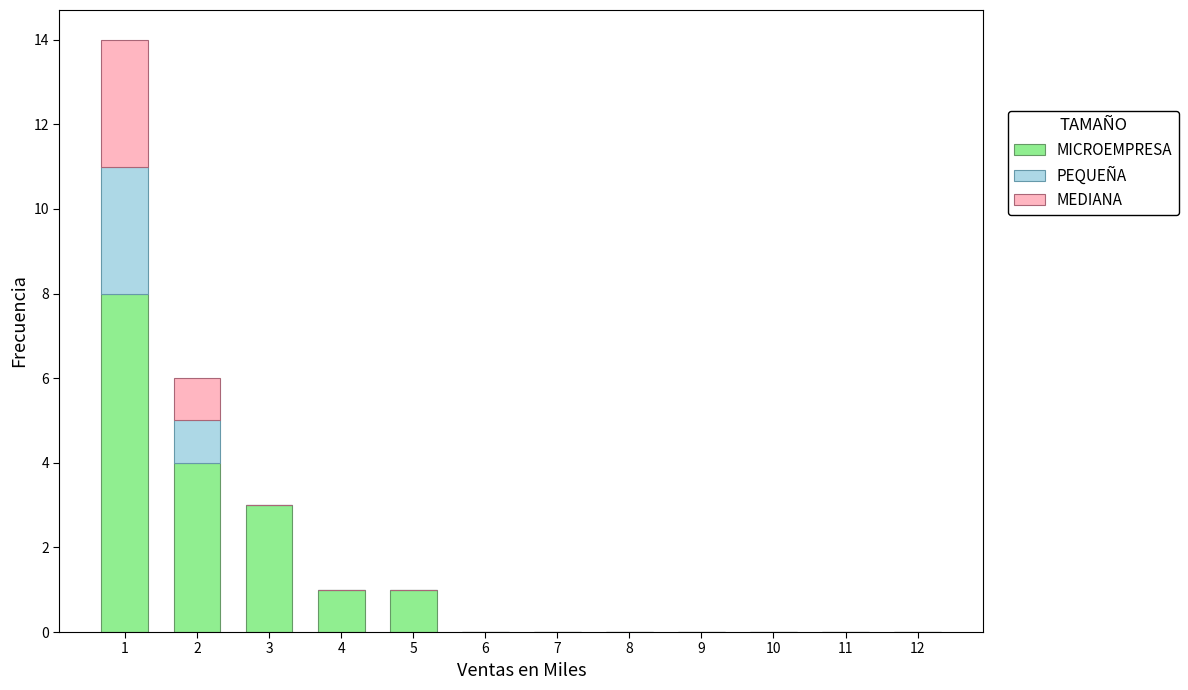

At which label is MICROEMPRESA closest to 4?

2